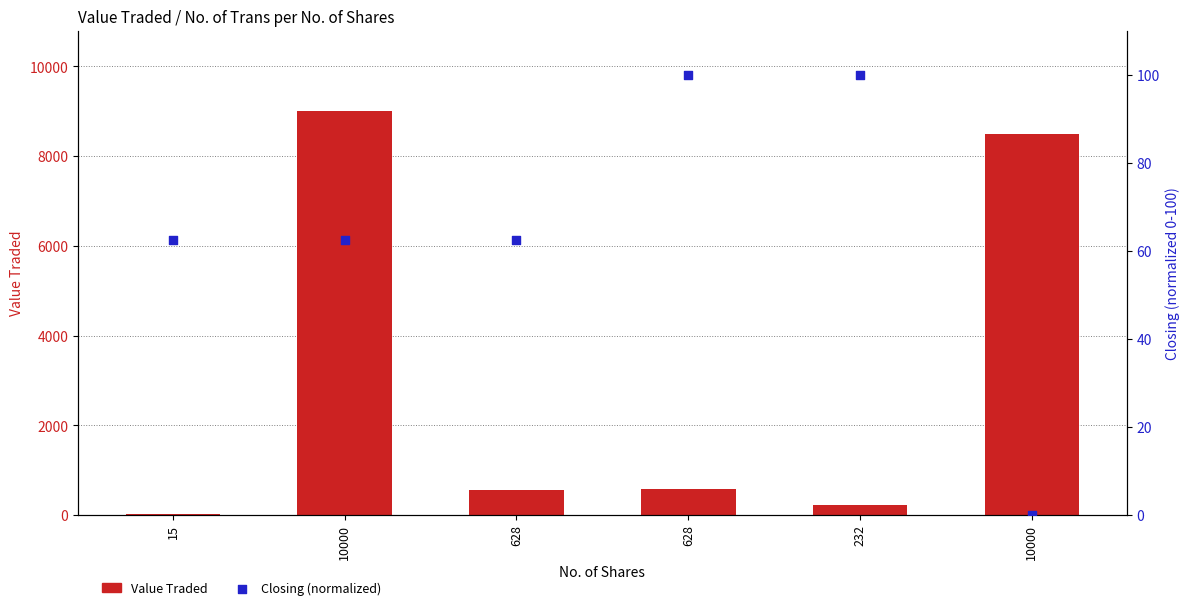

Which series reaches the maximum Y coordinate?

Value Traded